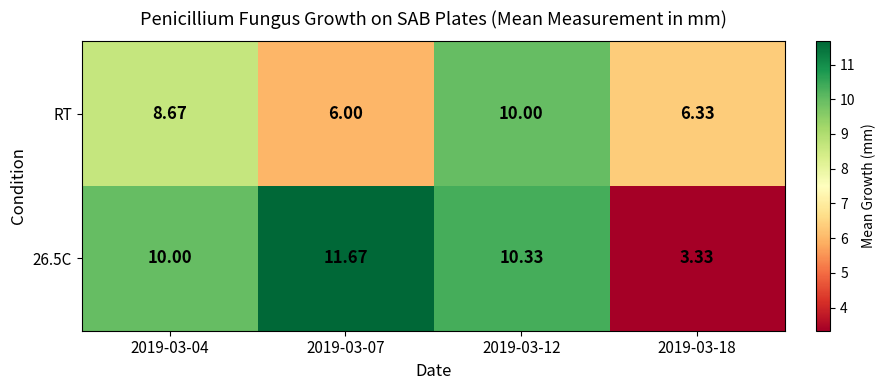

Between 2019-03-07 and 2019-03-12, which series saw the biggest shift?

RT